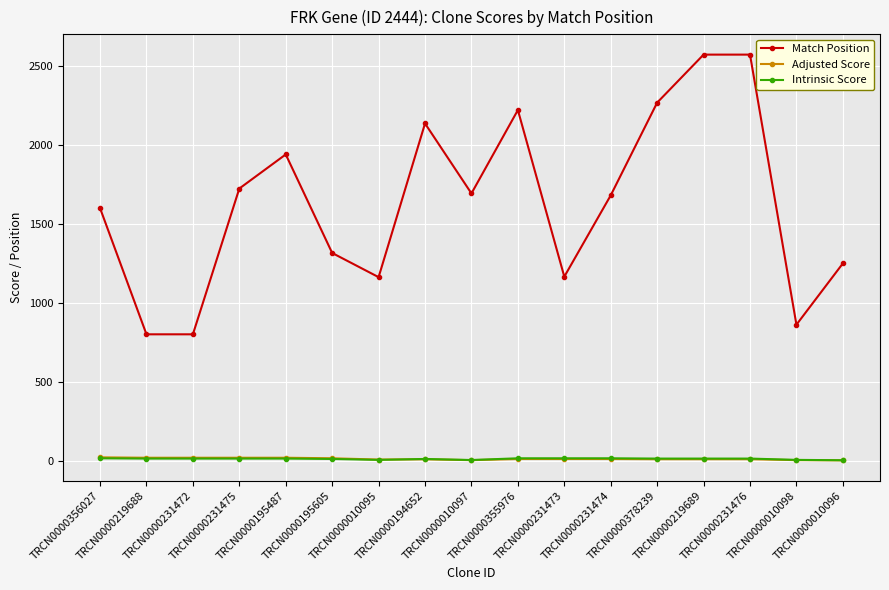

What are all the series names shown in the legend?

Match Position, Adjusted Score, Intrinsic Score